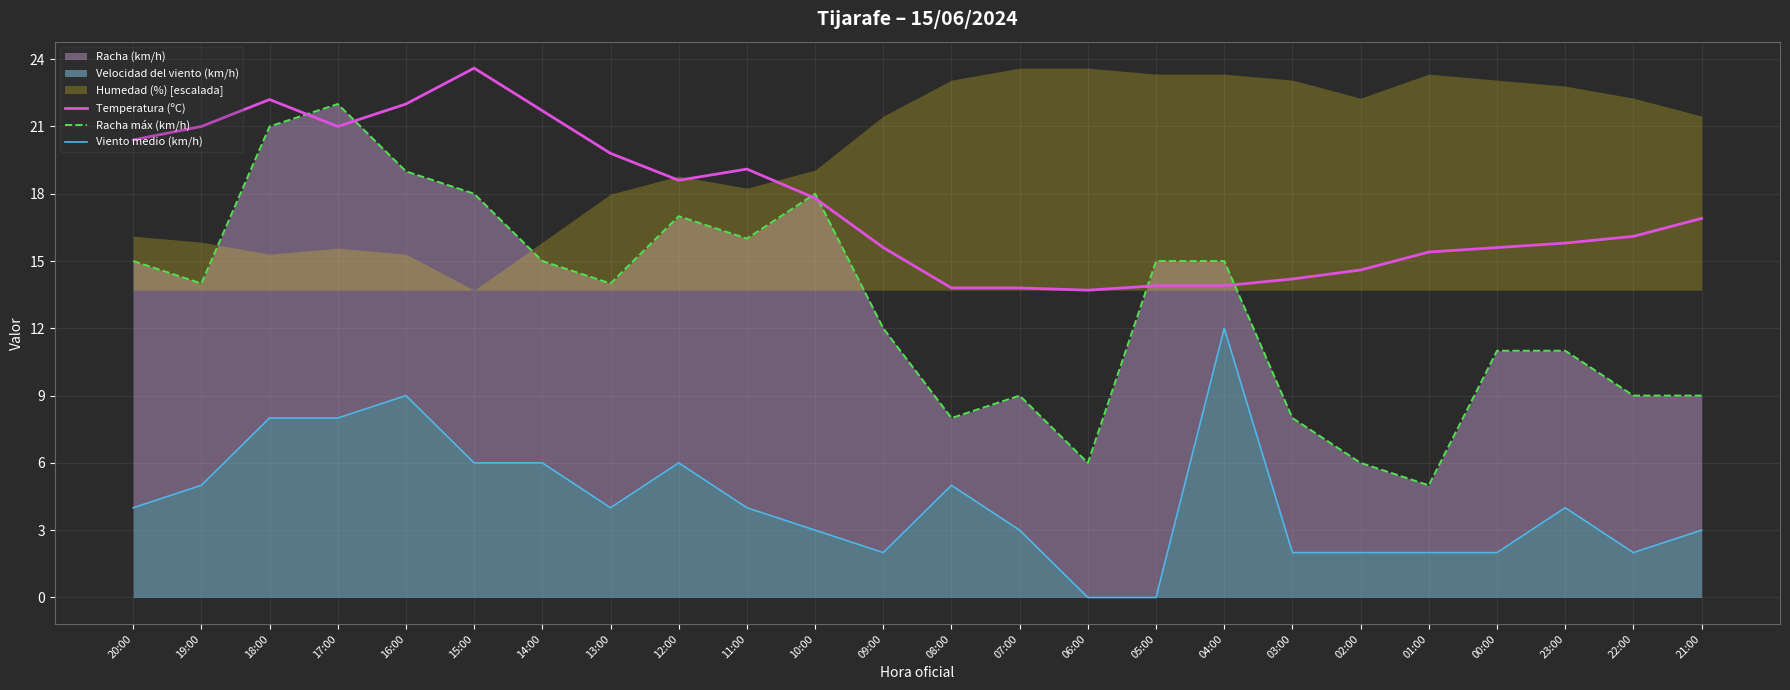

What is the sum of all Viento medio (km/h) values?

102.0